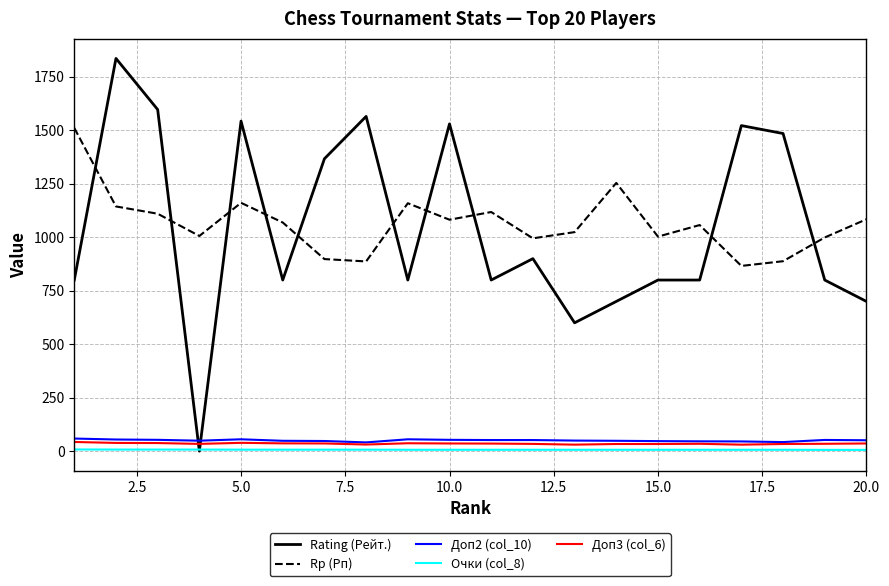

True or false: Доп3 (col_6) and Очки (col_8) intersect in this chart.

False